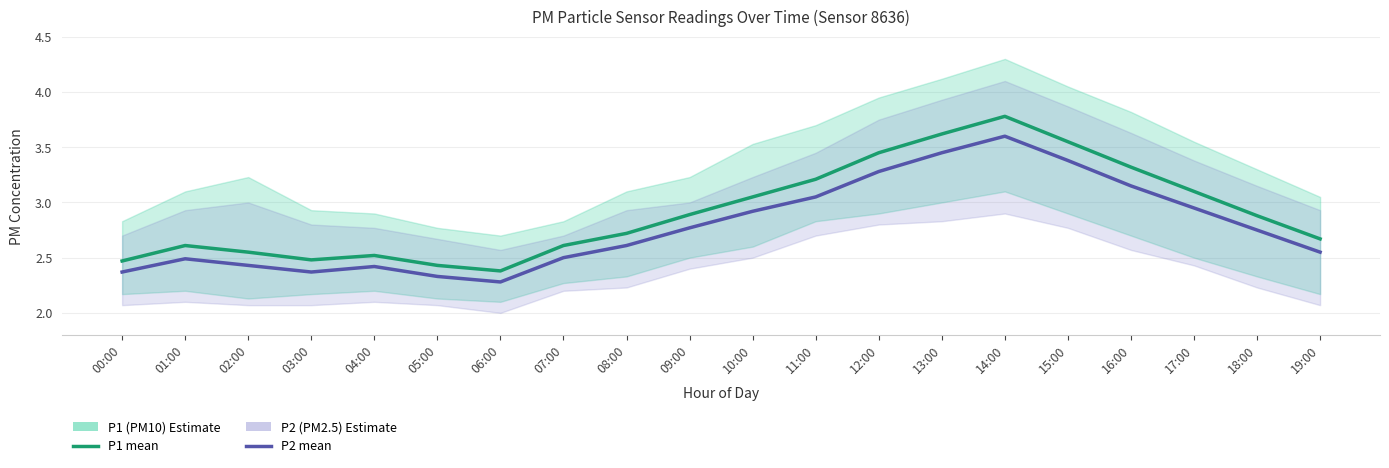

Rank the categories by P1 (PM10) value from lowest to highest.

06:00, 05:00, 00:00, 03:00, 04:00, 02:00, 01:00, 07:00, 19:00, 08:00, 18:00, 09:00, 10:00, 17:00, 11:00, 16:00, 12:00, 15:00, 13:00, 14:00